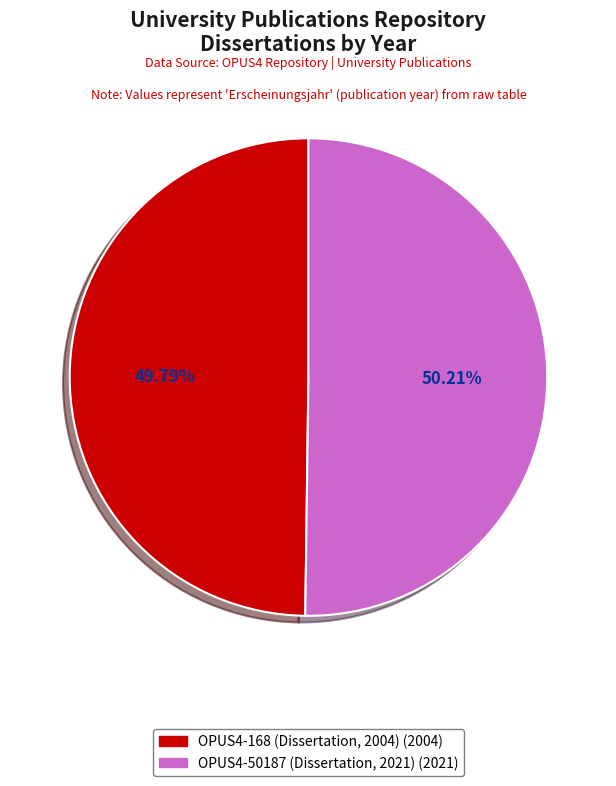

Does any single category account for the majority?

Yes